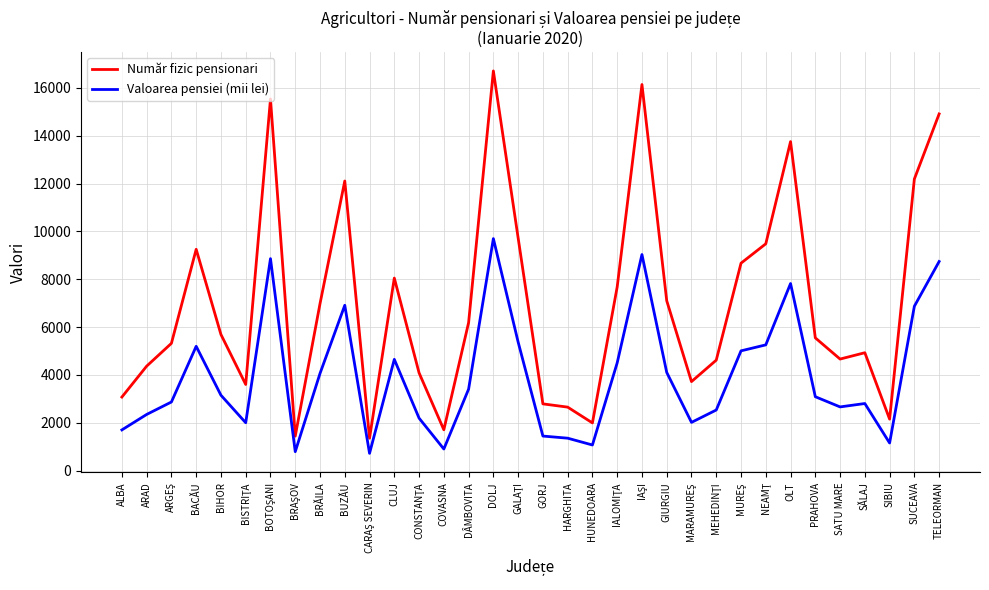

True or false: Număr fizic pensionari and Valoarea pensiei (mii lei) intersect in this chart.

False